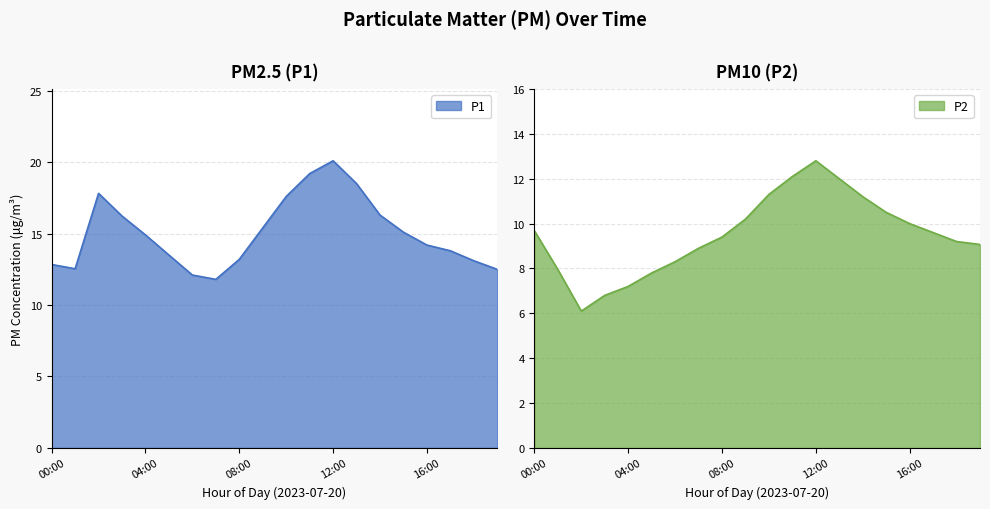

Reading left to right, extract all data points from this chart.

P1: 12.8	12.5	17.8	16.2	14.9	13.5	12.1	11.8	13.2	15.4	17.6	19.2	20.1	18.5	16.3	15.1	14.2	13.8	13.1	12.5
P2: 9.7	8.0	6.1	6.8	7.2	7.8	8.3	8.9	9.4	10.2	11.3	12.1	12.8	12.0	11.2	10.5	10.0	9.6	9.2	9.1